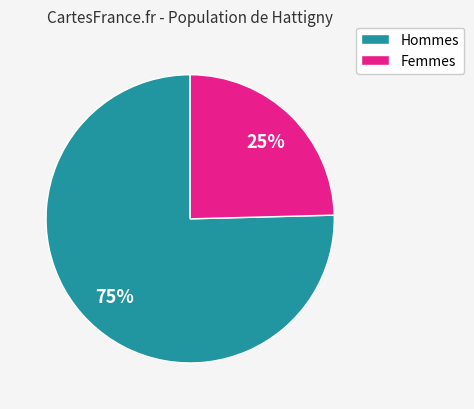

Does any single category account for the majority?

Yes